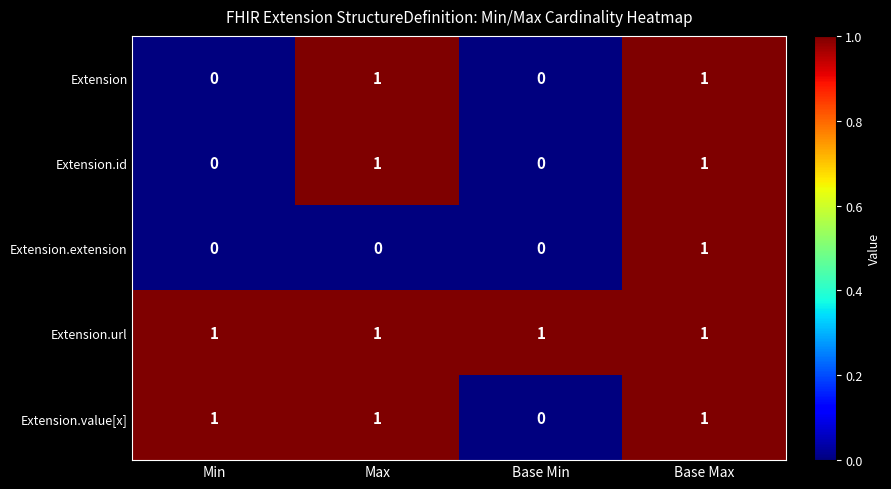

At how many categories does at least one series exceed 0?

4